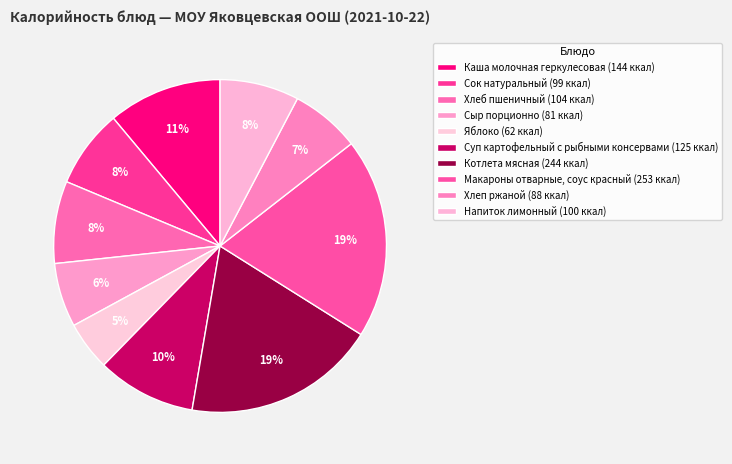

The Хлеп ржаной slice represents 7% of the pie. True or false?

True